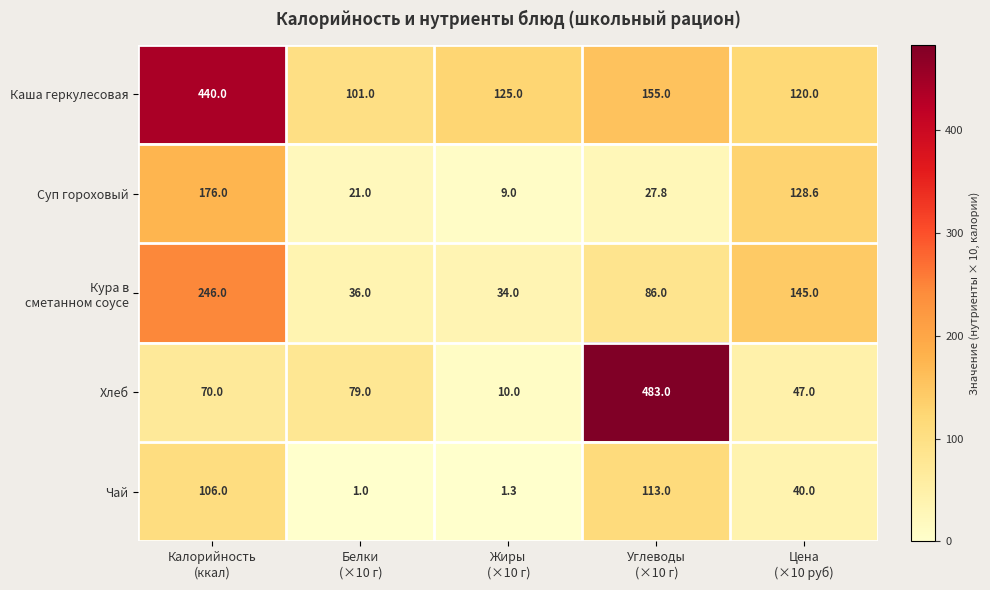

What is the minimum value shown in the chart?

1.0